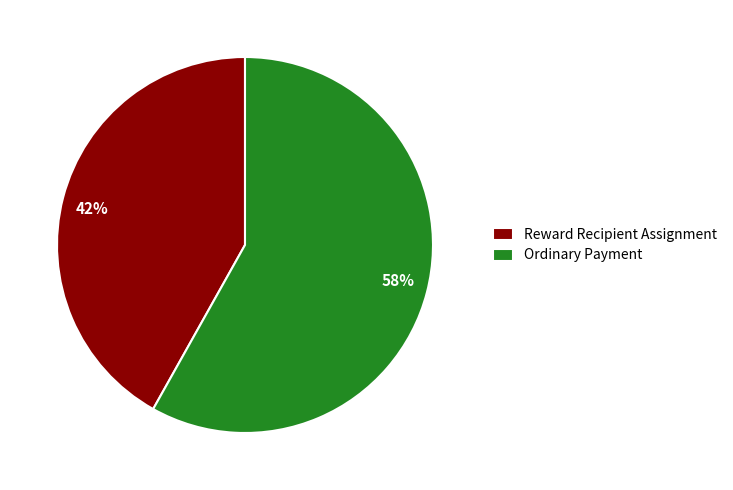

To the nearest percent, what percentage of the pie is Reward Recipient Assignment?

42%